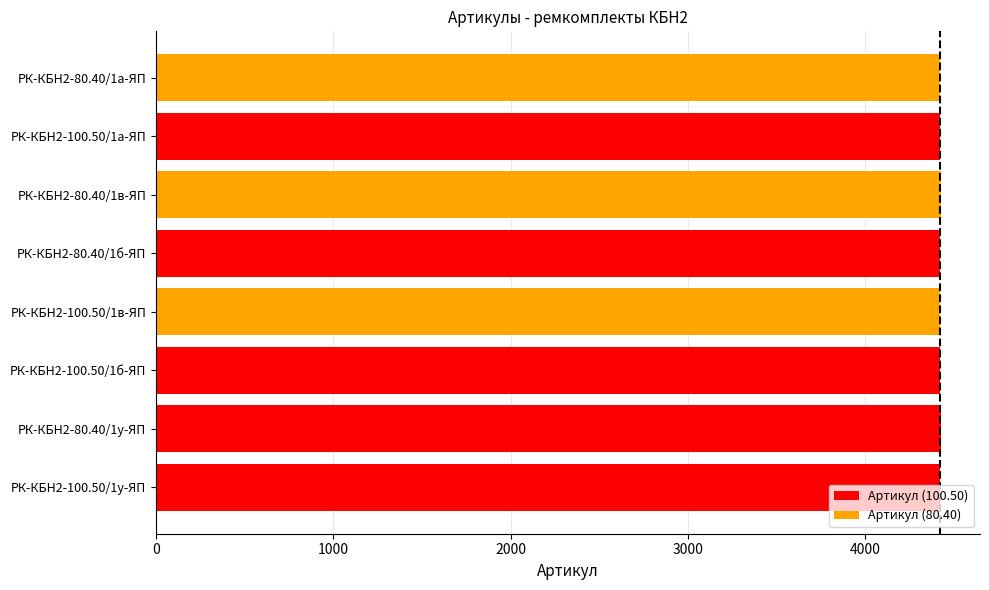

What is the ratio of the value at РК-КБН2-100.50/1б-ЯП to the value at РК-КБН2-100.50/1а-ЯП?

1.0